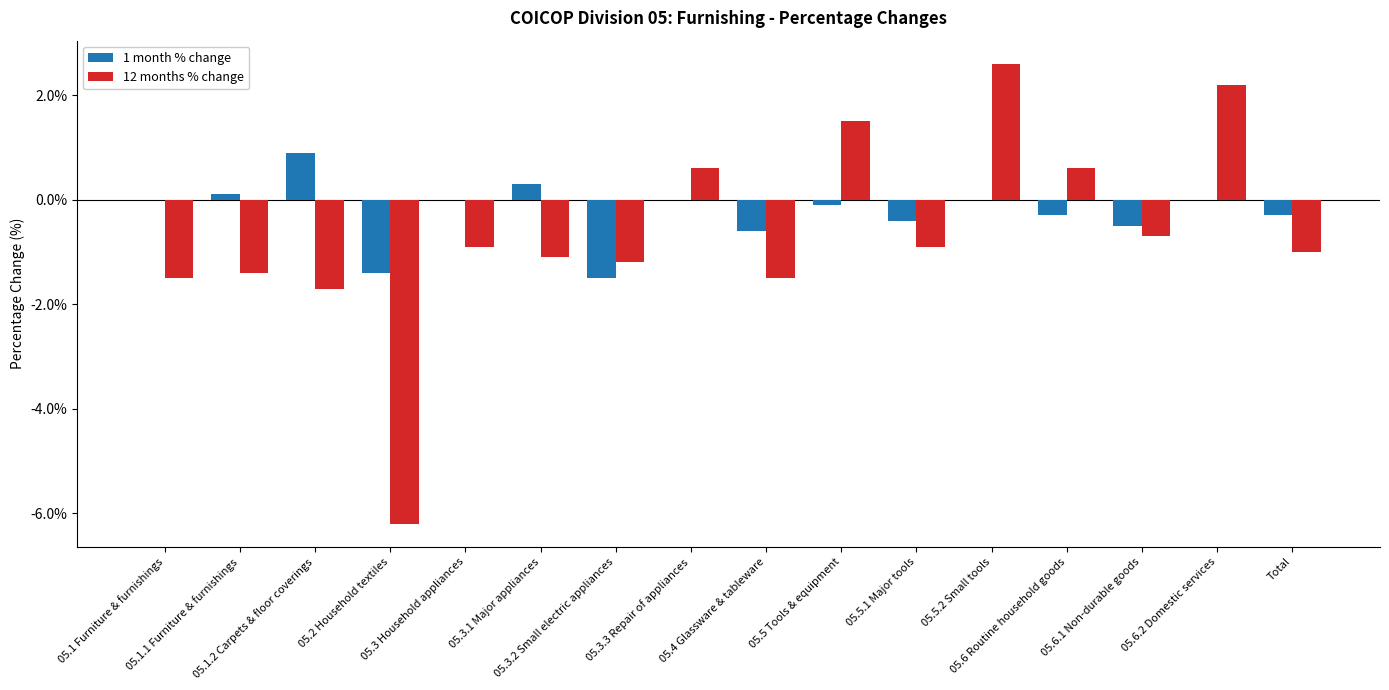

Which series has the largest total across all categories?

1 month % change